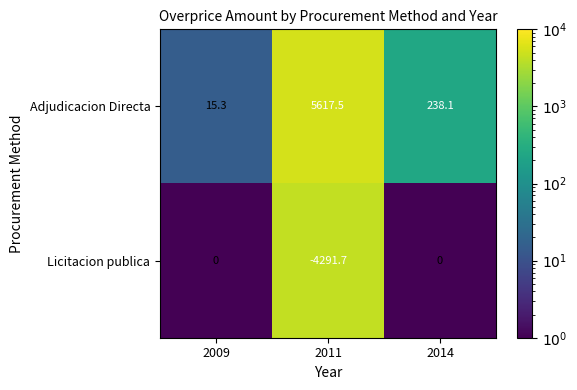

Rank the series at 2011 from highest to lowest value.

Adjudicacion Directa, Licitacion publica